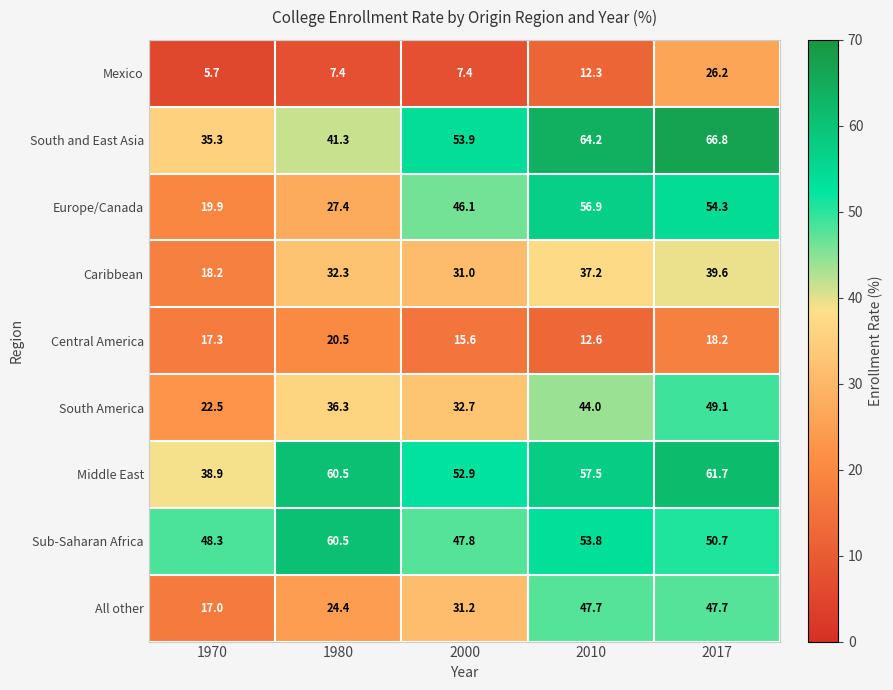

At which label does South America first exceed 36?

1980